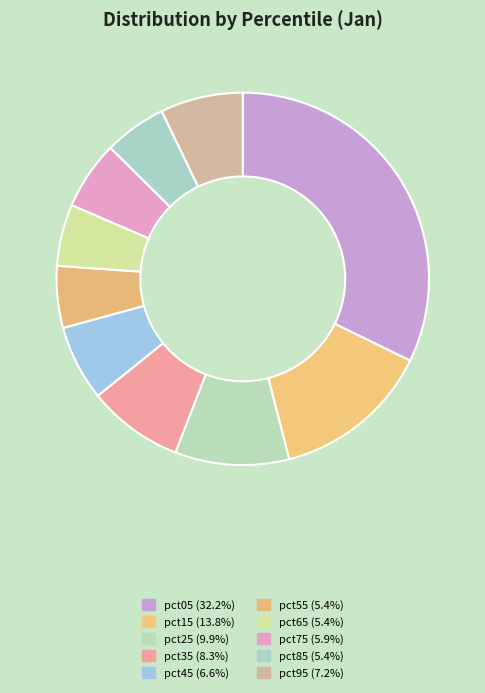

To the nearest percent, what is the difference between the pct95 and pct55 slice percentages?

2%